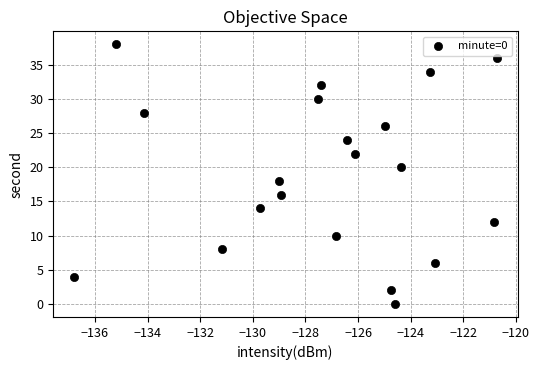

What is the range of Y values (max minus min)?

38